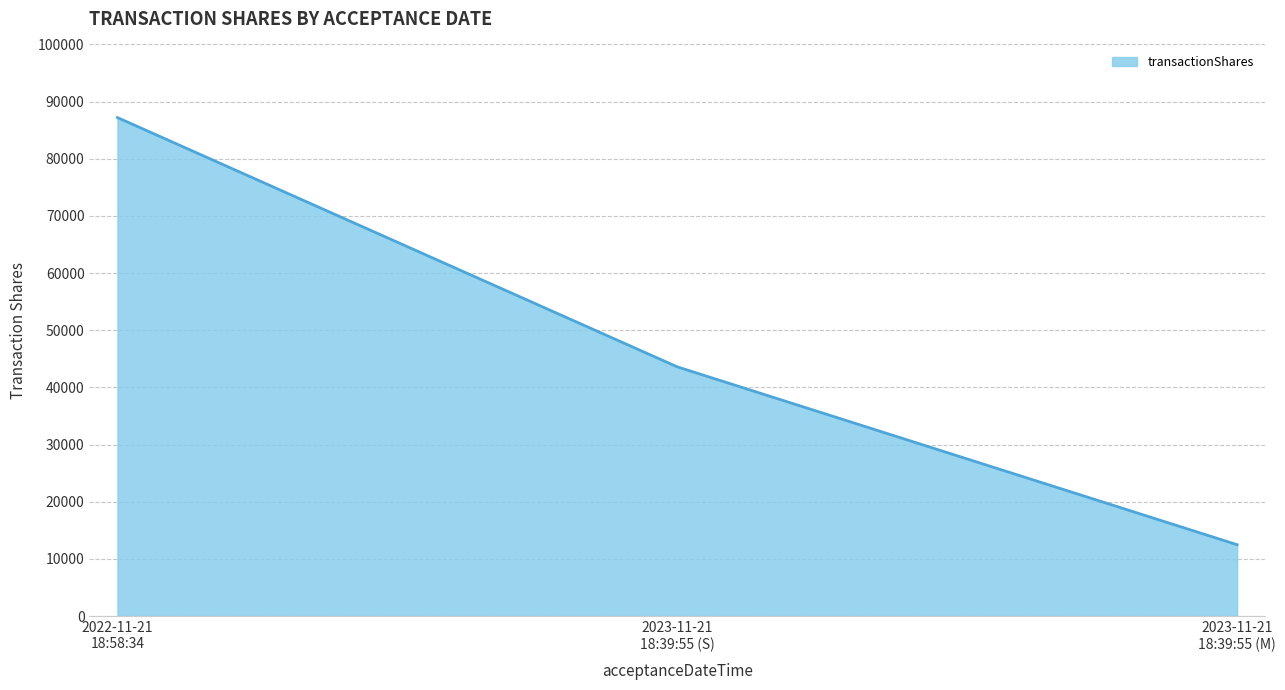

Does the chart have visible grid lines?

Yes